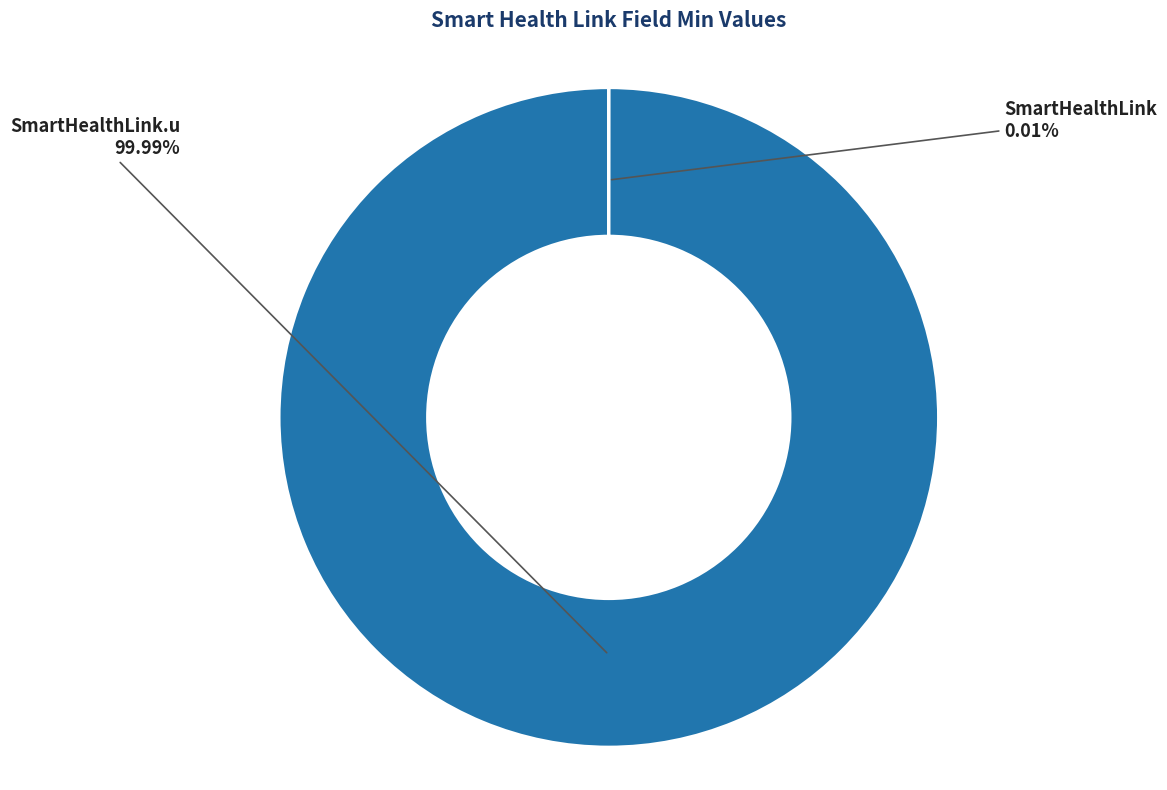

Does any single category account for the majority?

Yes